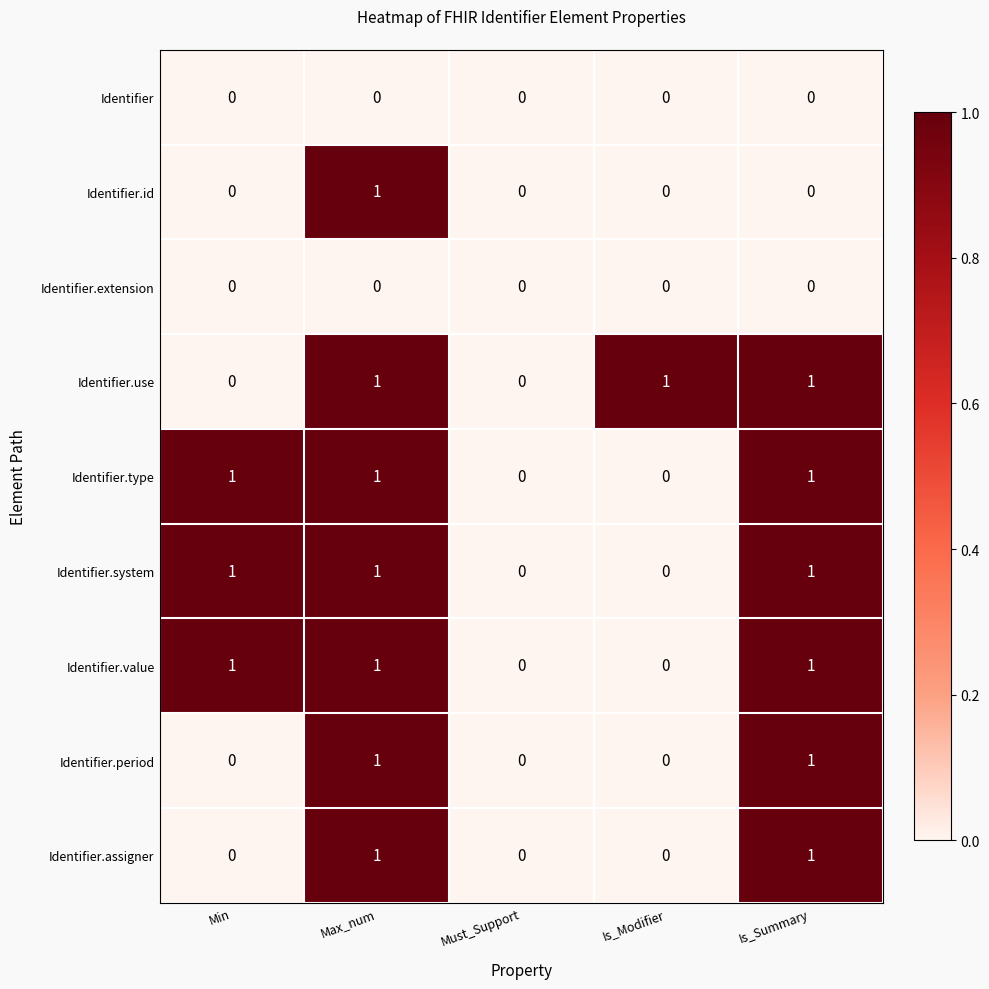

Count the Identifier.assigner values in the range 0 to 1.

5